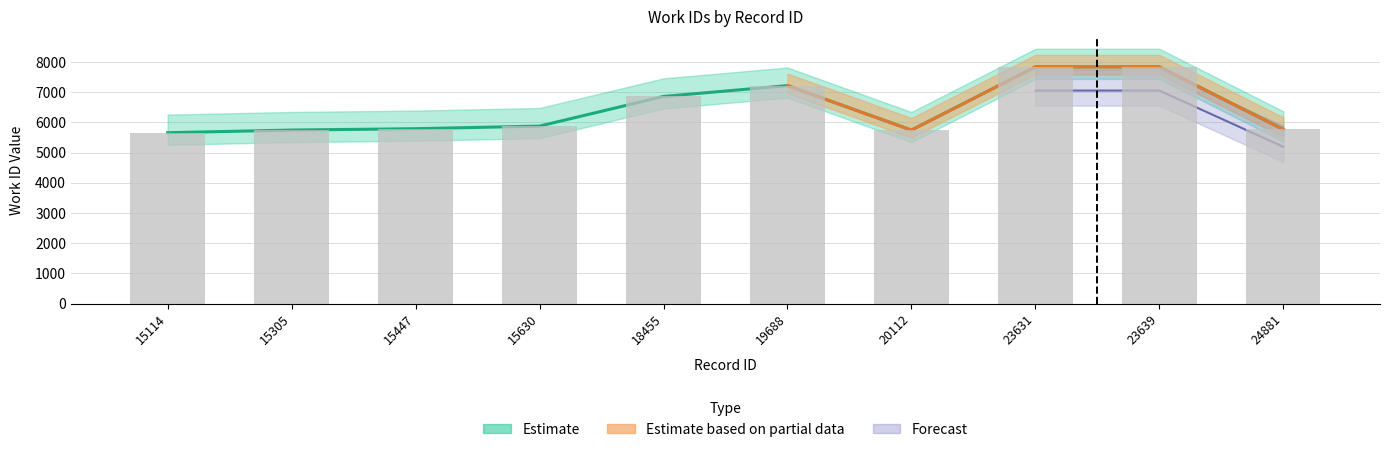

What is the change in value from 20112 to 23631?

+2093